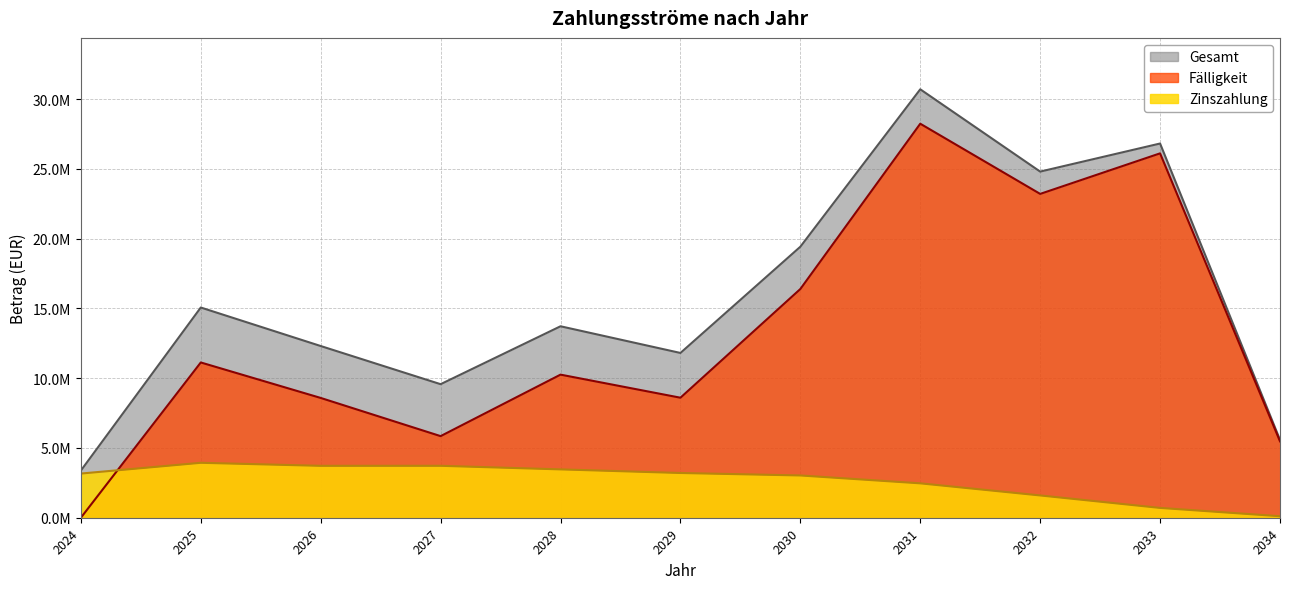

What is the highest value of the Fälligkeit series?

28235000.0